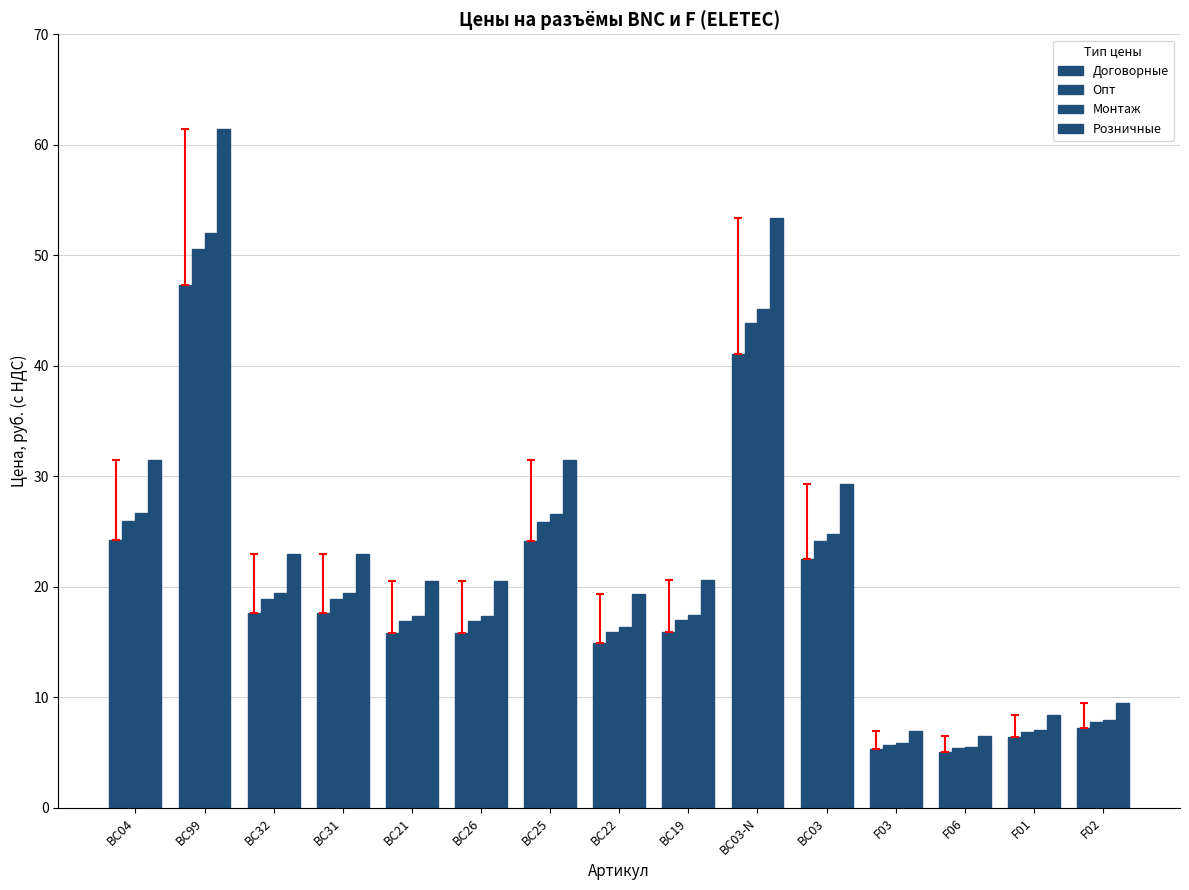

How many categories are shown in the chart?

15